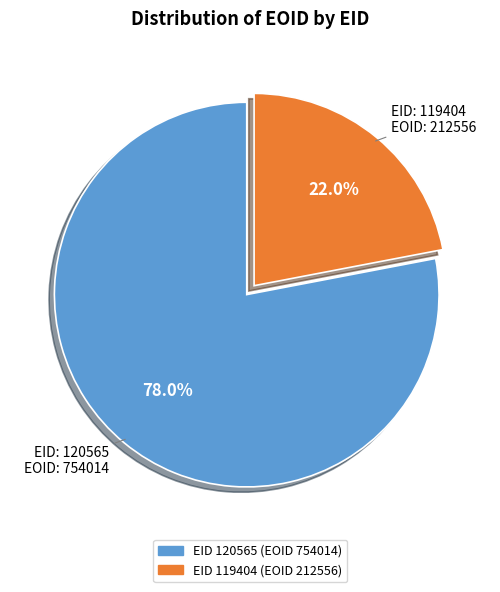

Does any single category account for the majority?

Yes